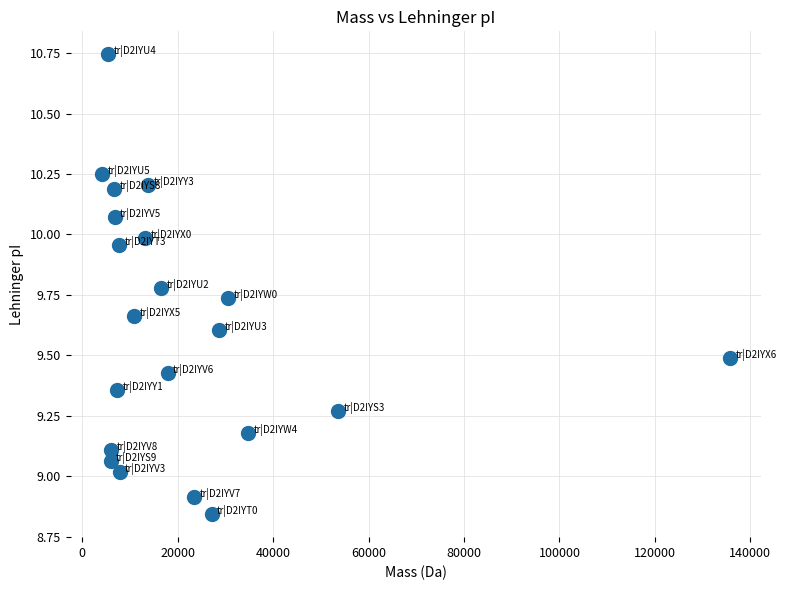

What is the range of Y values (max minus min)?

1.9